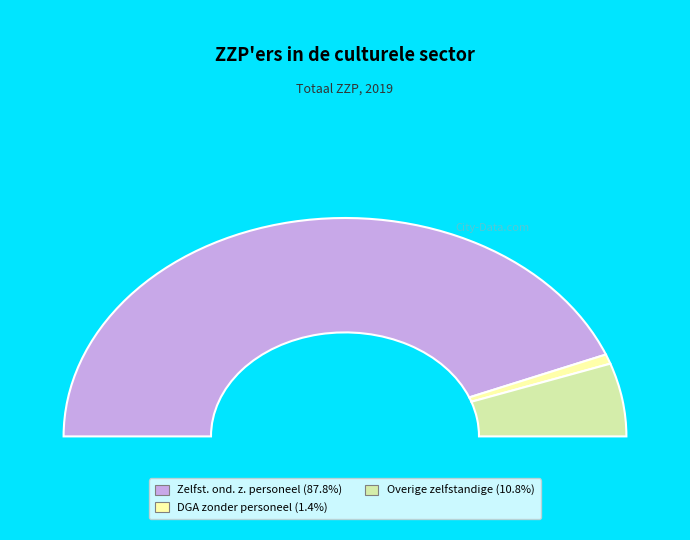

Is there any slice that represents more than half of the pie?

Yes